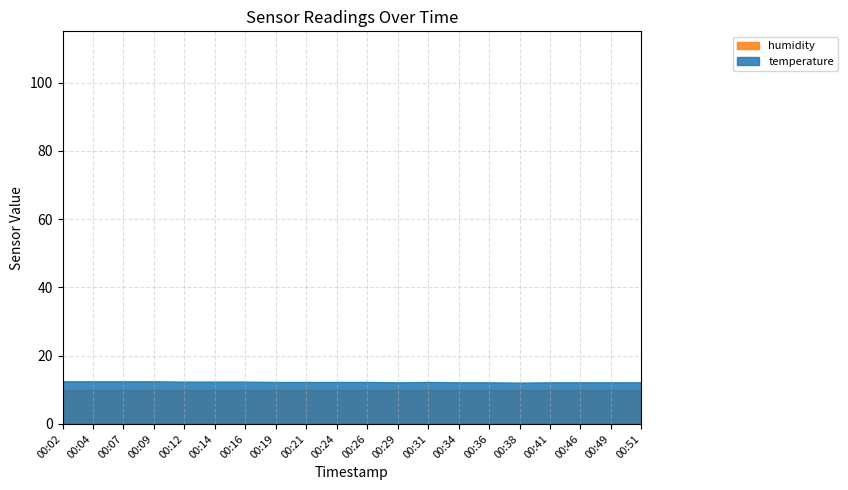

What is the approximate value of temperature at 00:16?

12.4